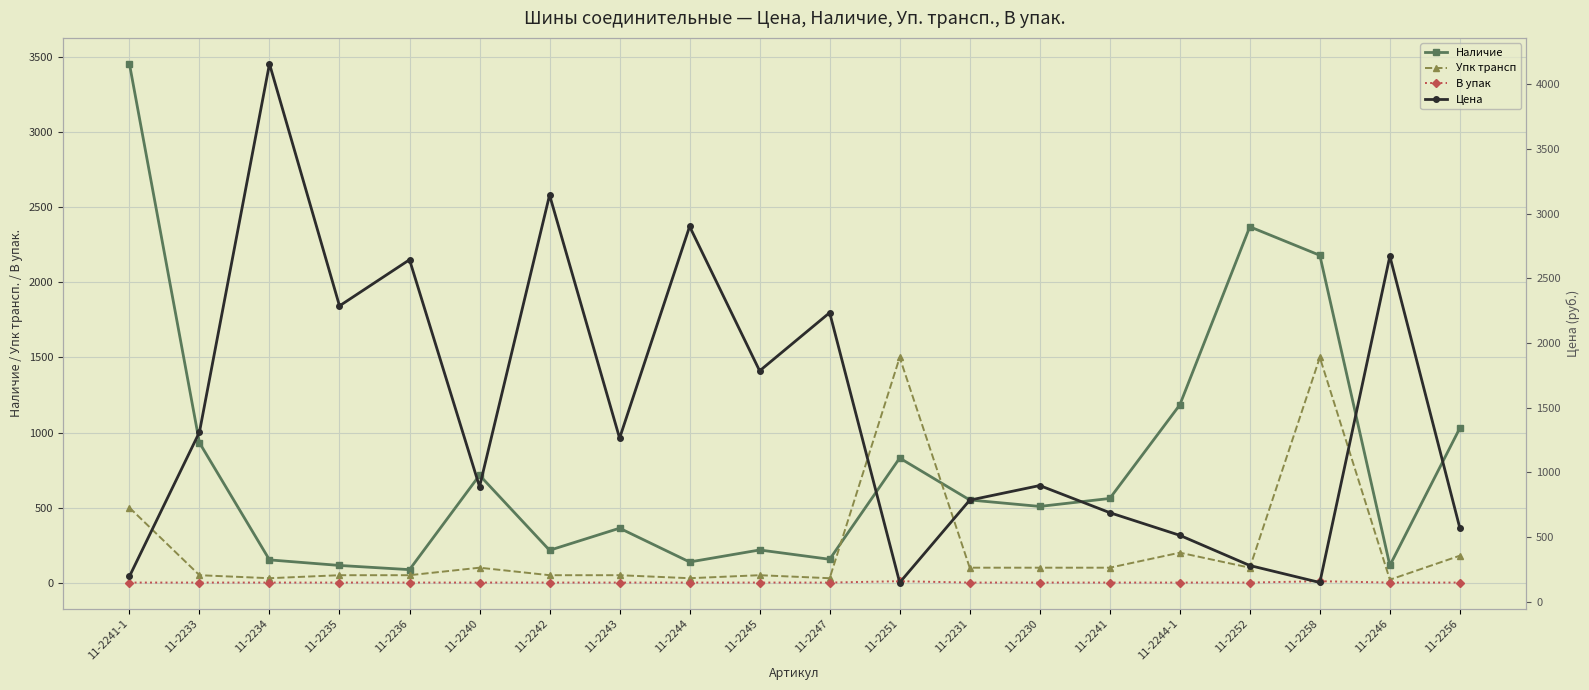

Which series has the largest range (max minus min)?

Цена